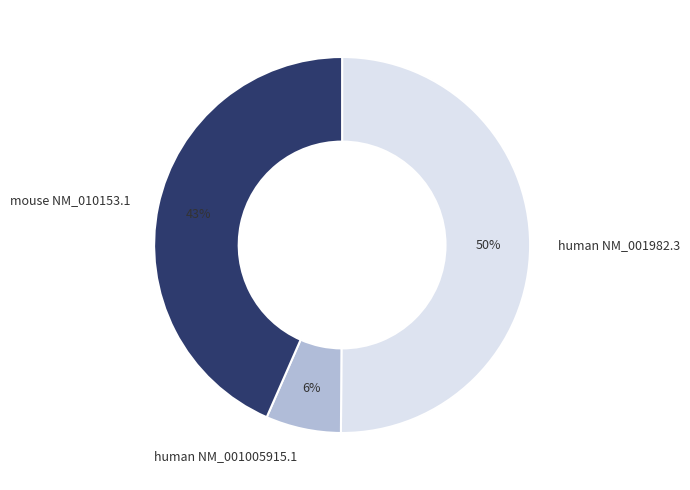

To the nearest percent, what percentage of the pie is human NM_001005915.1?

6%